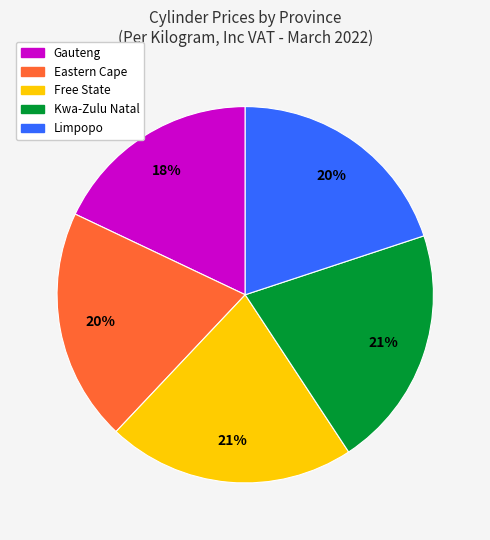

How many segments does this pie chart have?

5